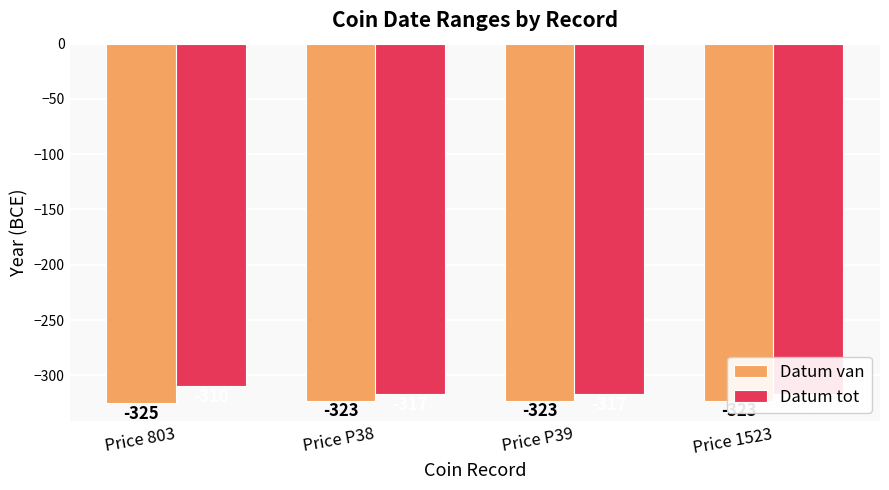

Rank the categories by Datum van value from lowest to highest.

Price 803, Price P38, Price P39, Price 1523